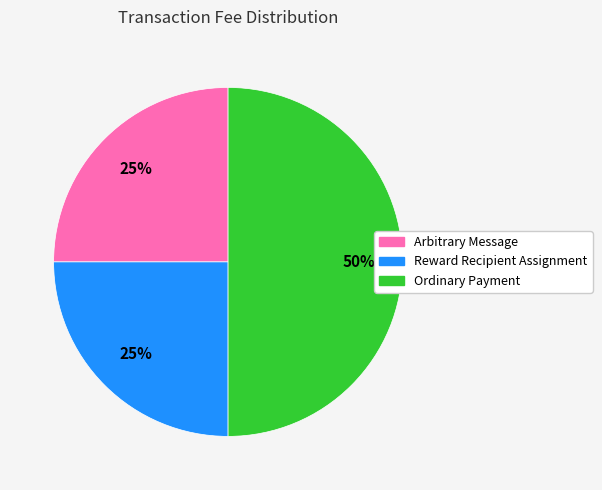

To the nearest percent, what portion does Arbitrary Message represent?

25%